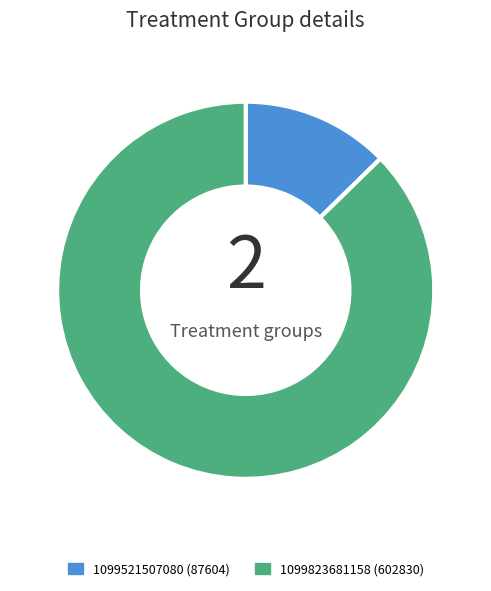

Is there a majority slice in this chart?

Yes